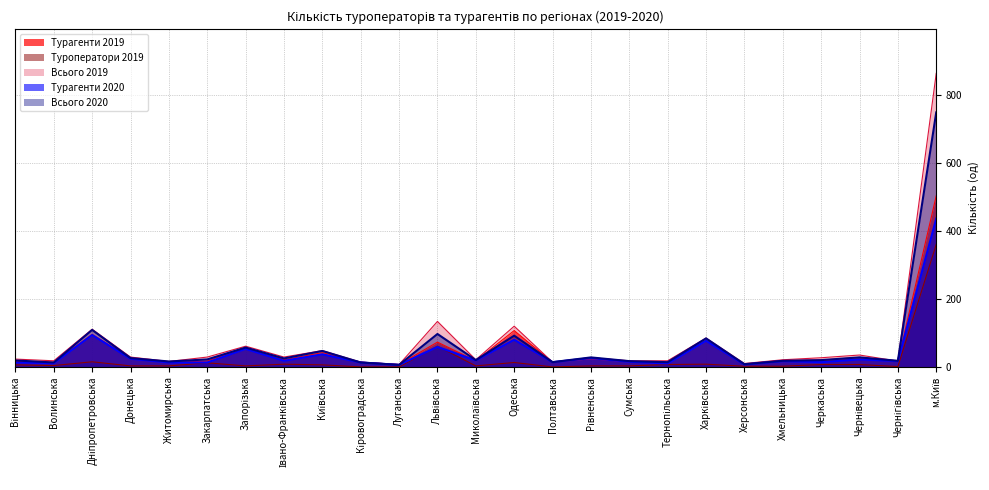

Which series has the largest range (max minus min)?

Всього 2019